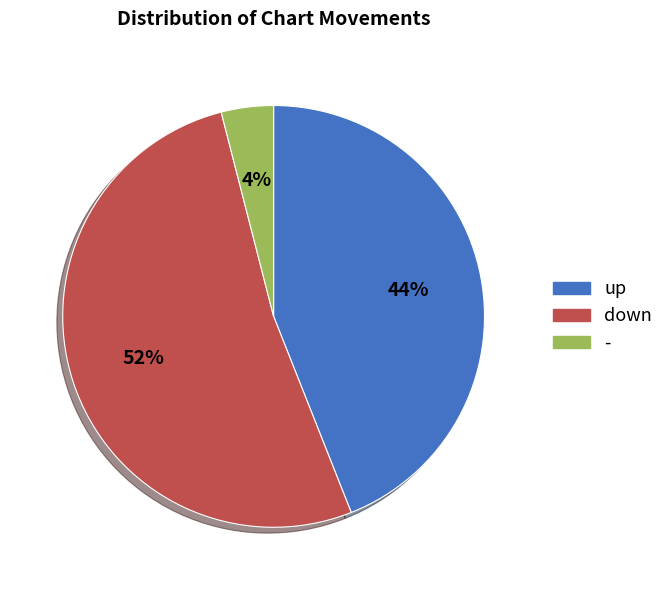

How many slices are in this pie chart?

3